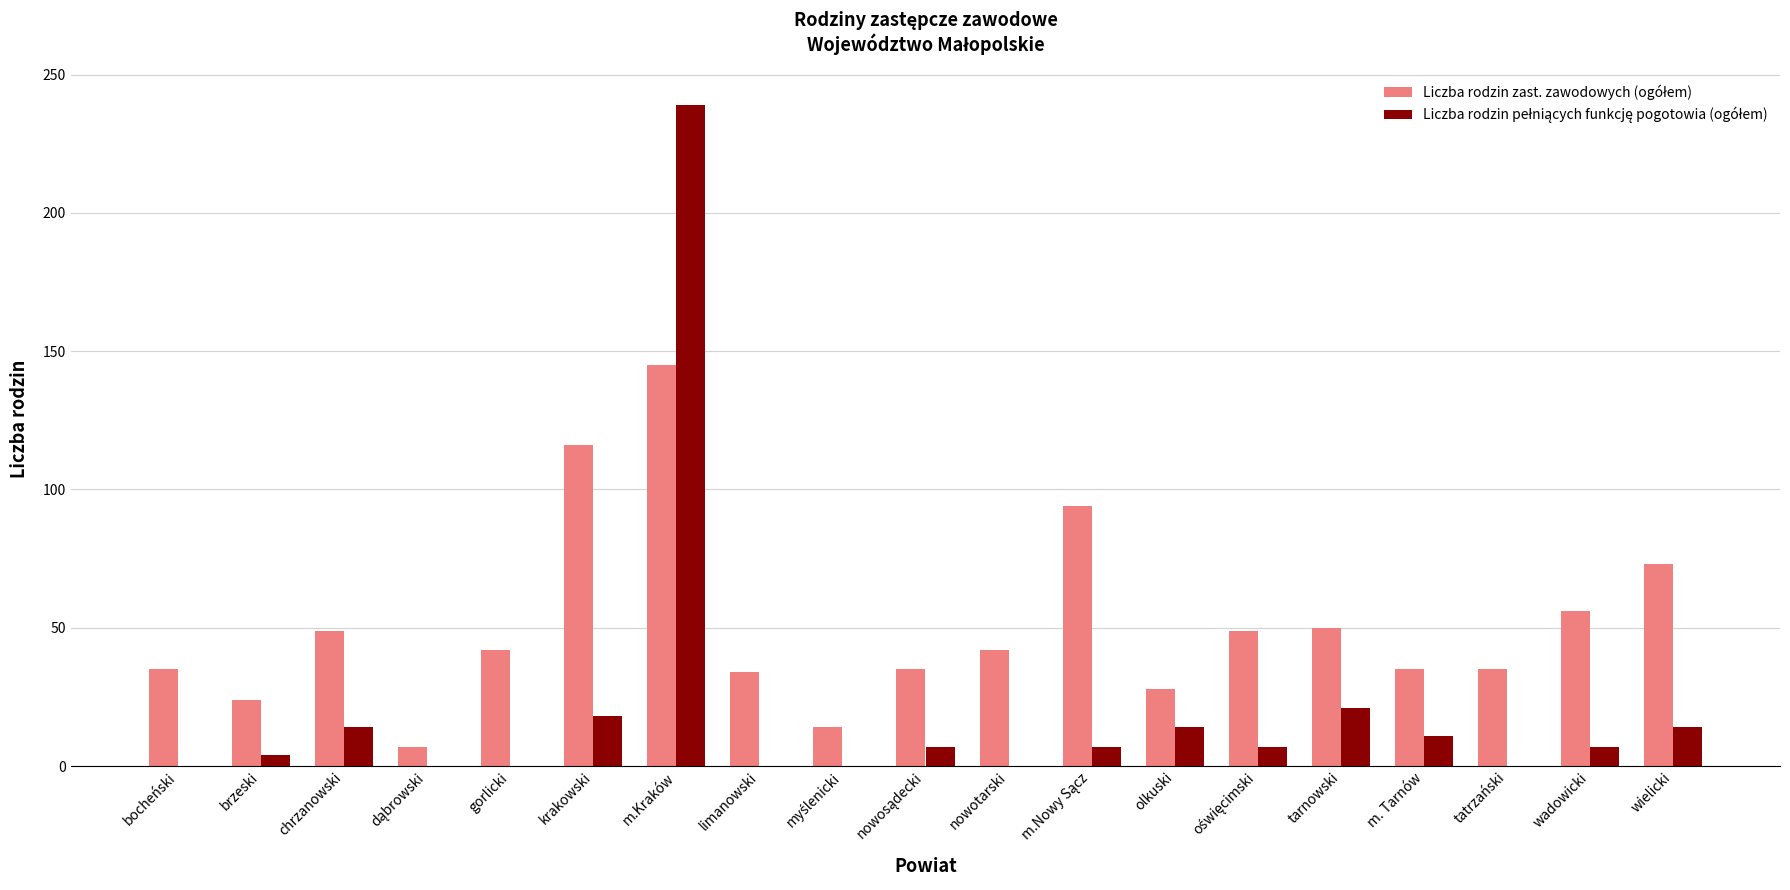

At which category does the chart reach its peak across all series?

m.Kraków